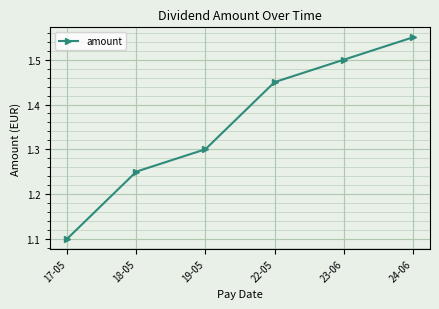

What is the label of the 1st point from the right?

24-06